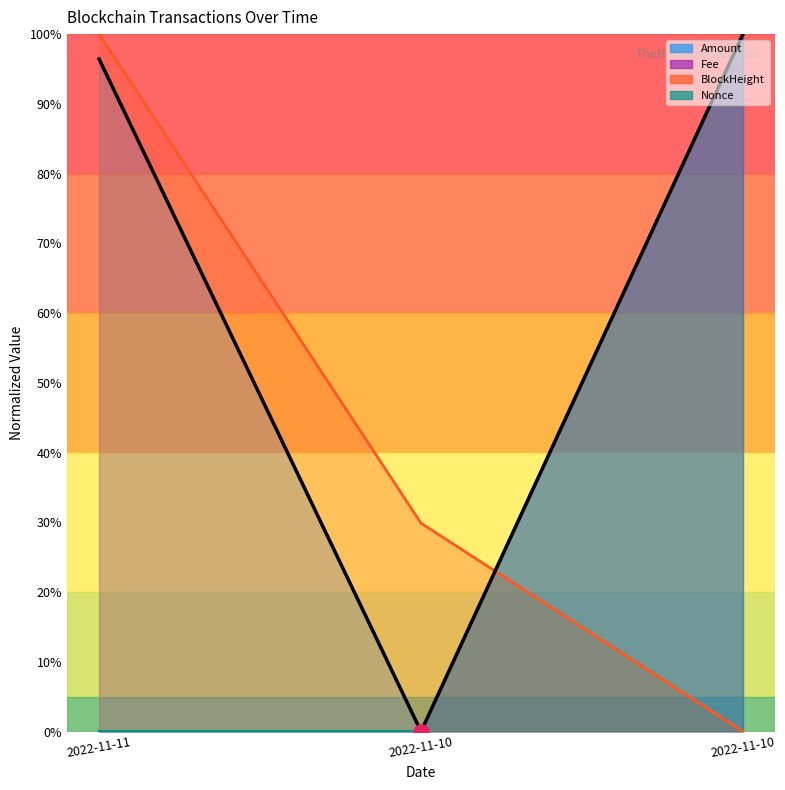

At how many categories does at least one series exceed 87?

2